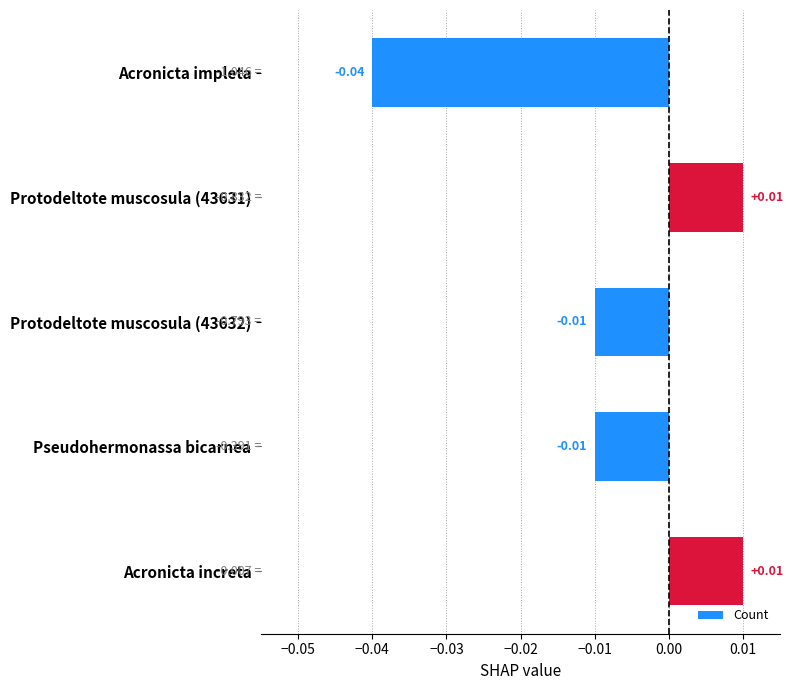

At which category does the chart reach its minimum across all series?

Acronicta impleta